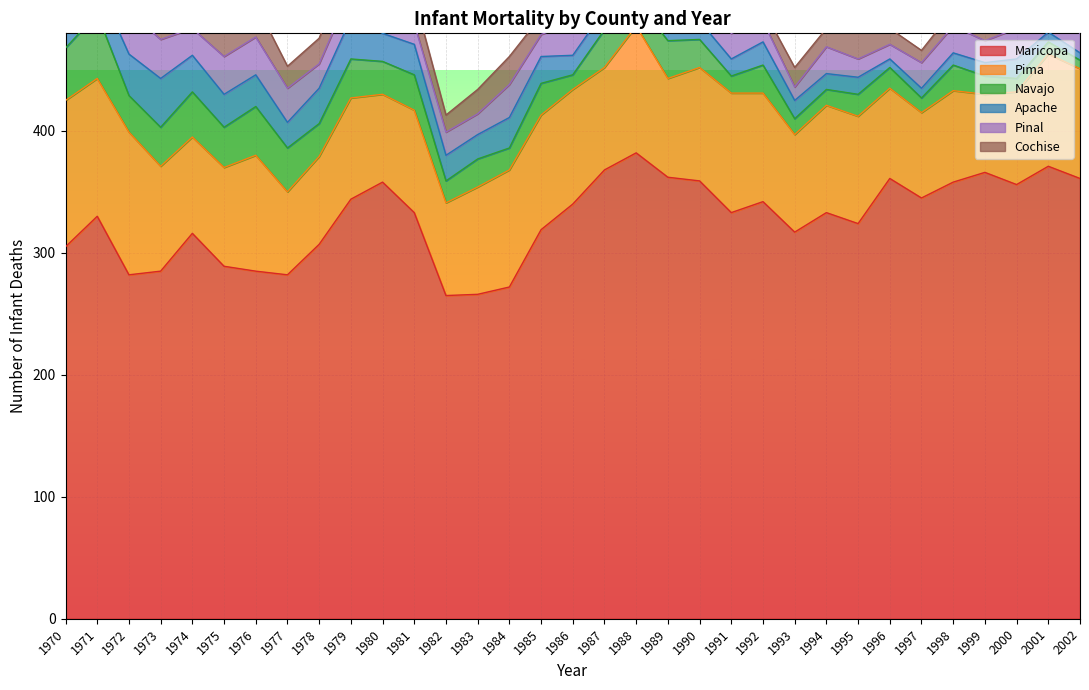

What are all the series names shown in the legend?

Maricopa, Pima, Navajo, Apache, Pinal, Cochise